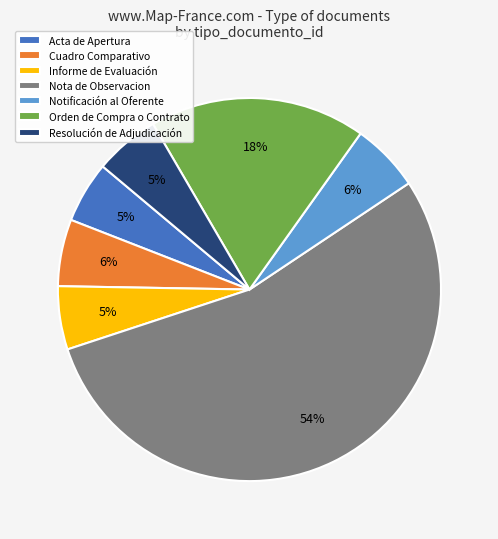

How many slices are in this pie chart?

7